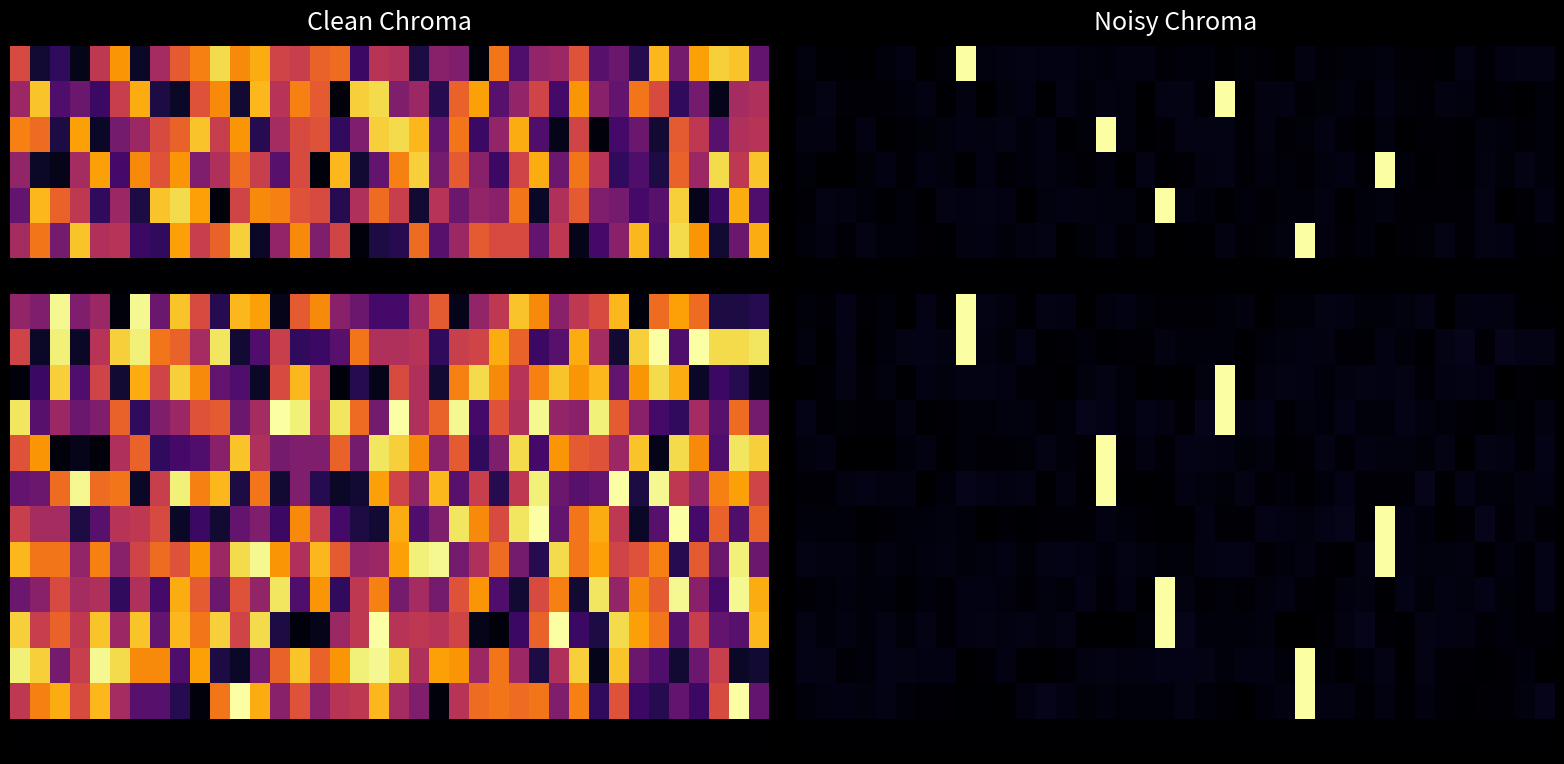

Count the number of categories in the chart.

38